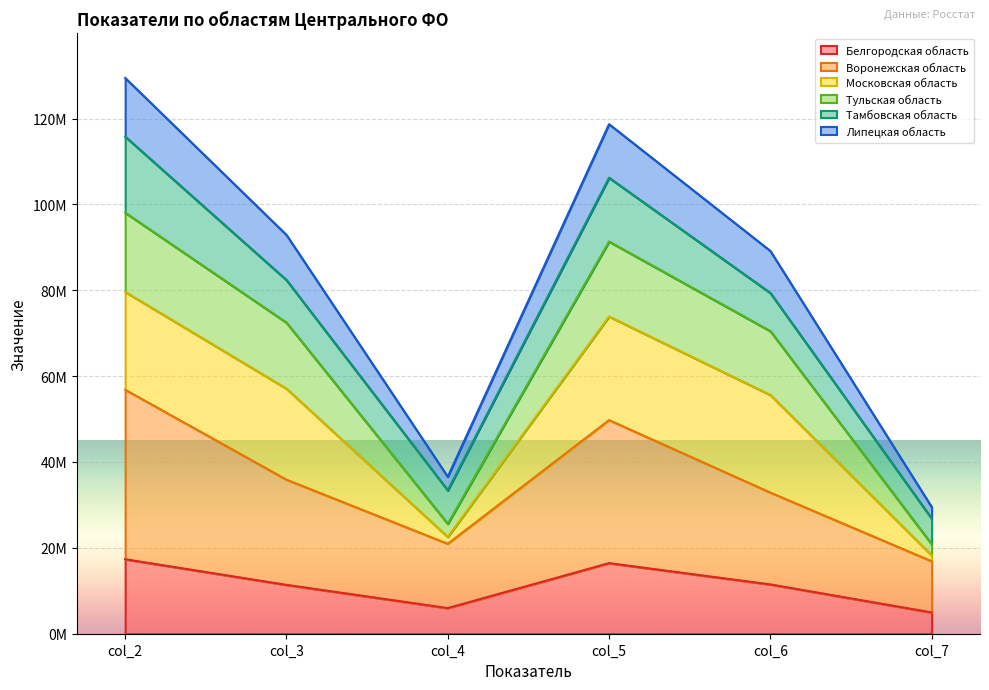

True or false: Тульская область has a value of 70486687 at col_6.

True